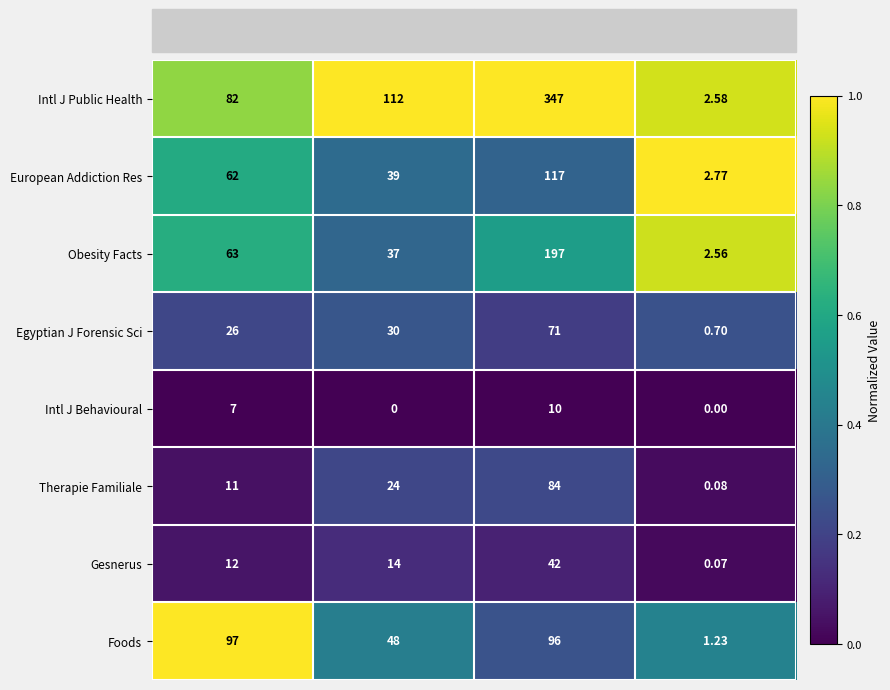

Which series has the largest total across all categories?

Intl J Public Health